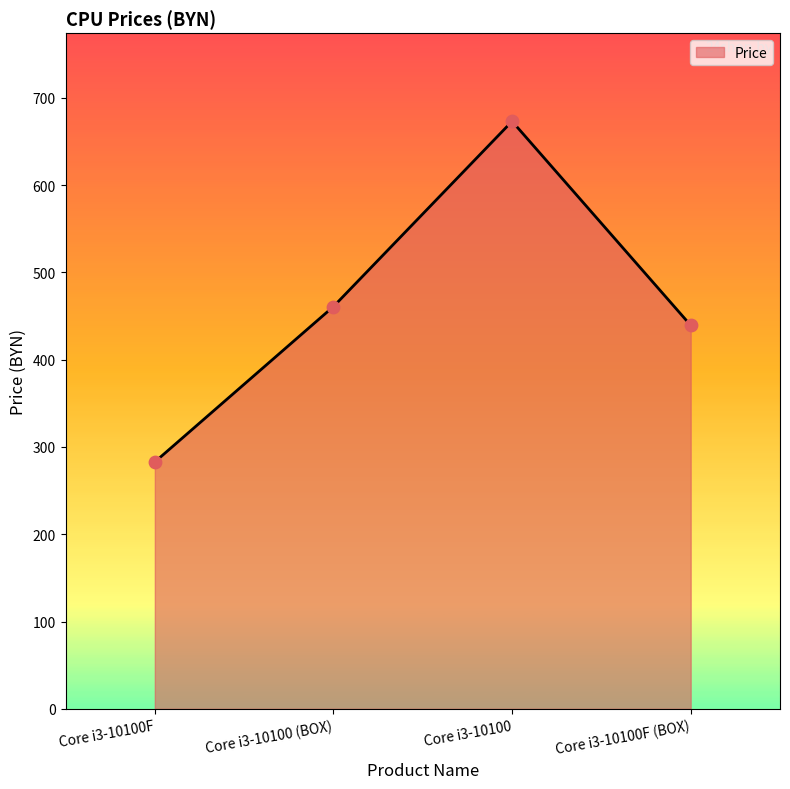

What is the ratio of the value at Core i3-10100F (BOX) to the value at Core i3-10100F?

1.6